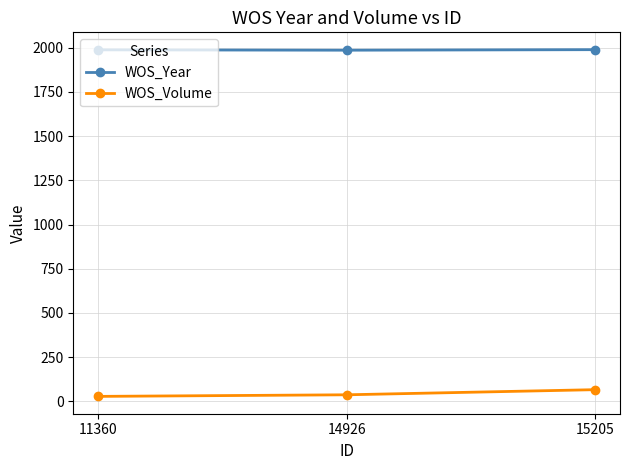

What is the average value of the WOS_Volume series?

44